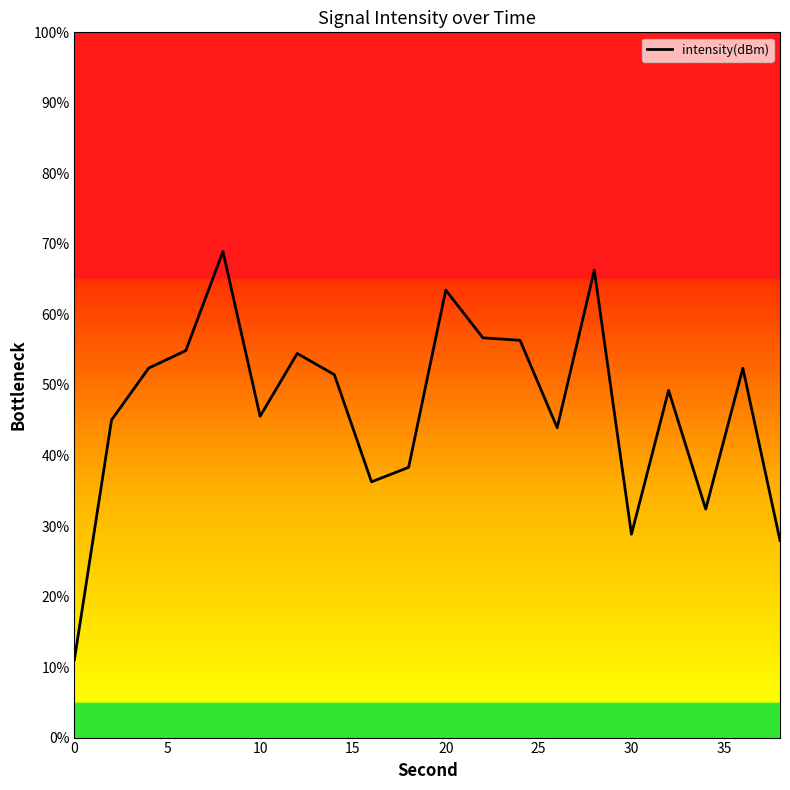

What is the minimum value shown in the chart?

11.1